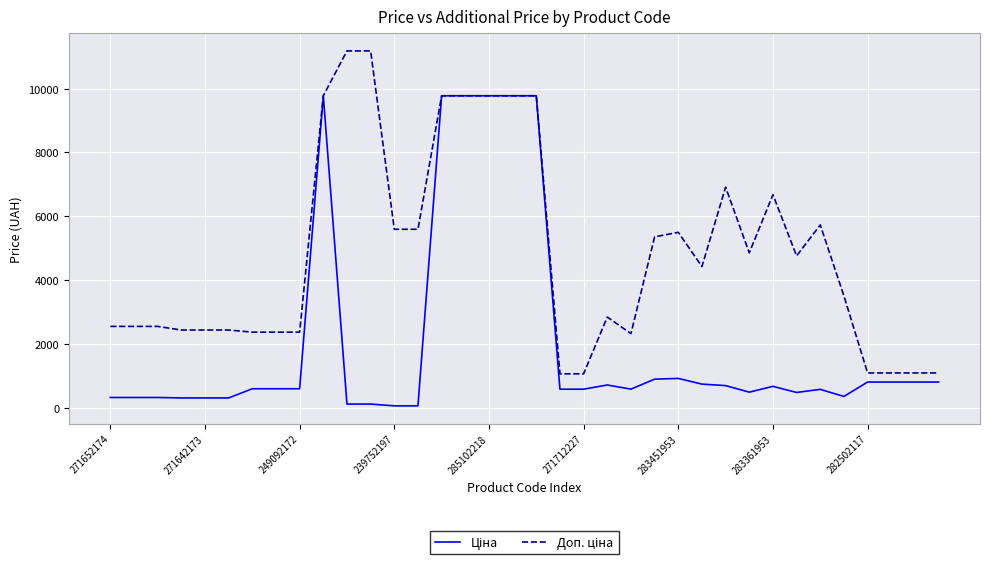

How many lines are shown in the chart?

2